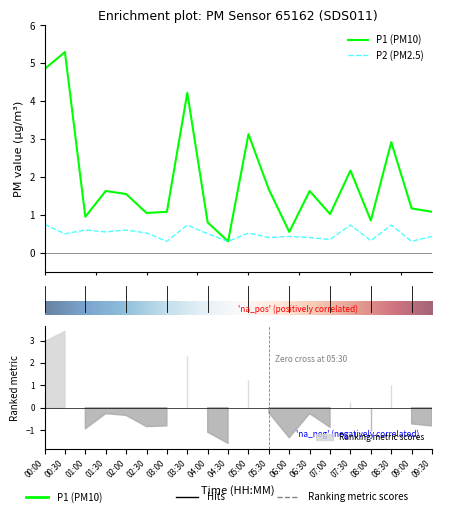

True or false: P1 has a value of 2.3 at 01:30.

False